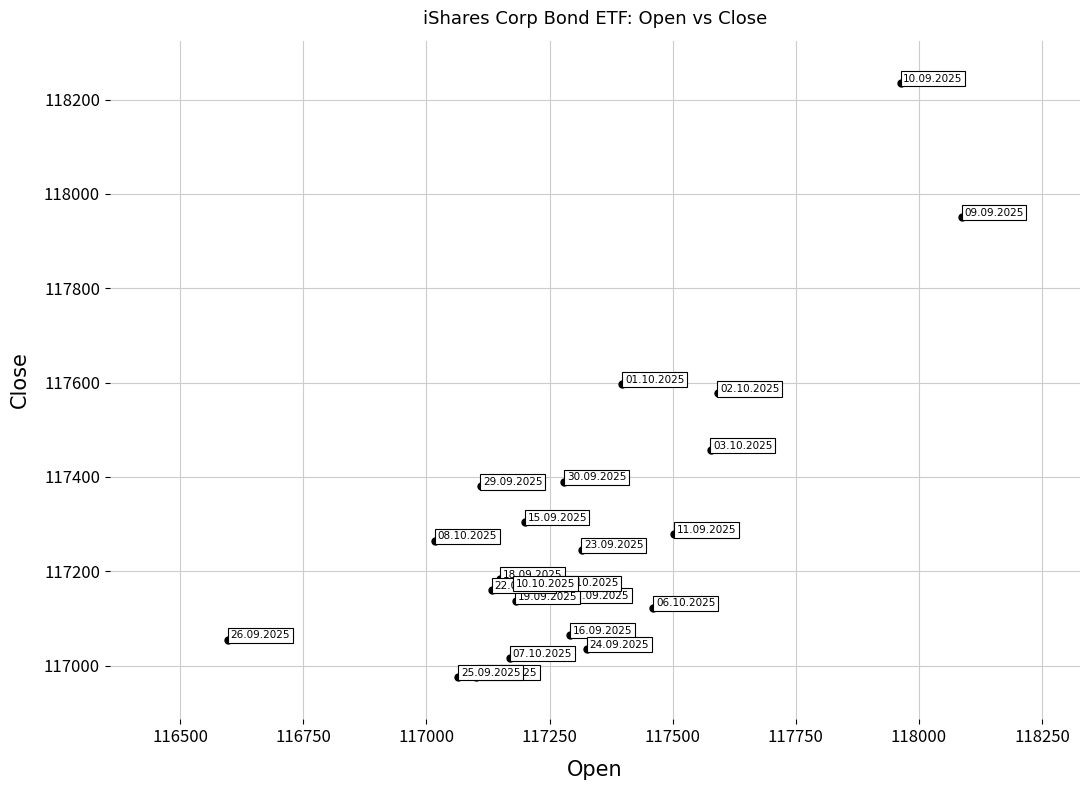

What is the range of X values (max minus min)?

1490